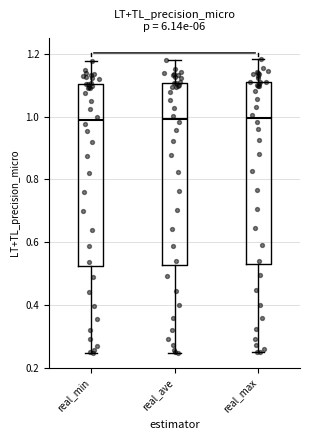

Reading left to right, read every box against the y-axis: the position of its median line, the range the box covers, and the ends of its whiskers. The values are not printed on the chart, so give them approximately, as read against the axis.

real_min: median 0.98, box 0.52 to 1.10, whiskers 0.24 to 1.18
real_ave: median 1.00, box 0.52 to 1.10, whiskers 0.24 to 1.18
real_max: median 1.00, box 0.52 to 1.12, whiskers 0.24 to 1.18